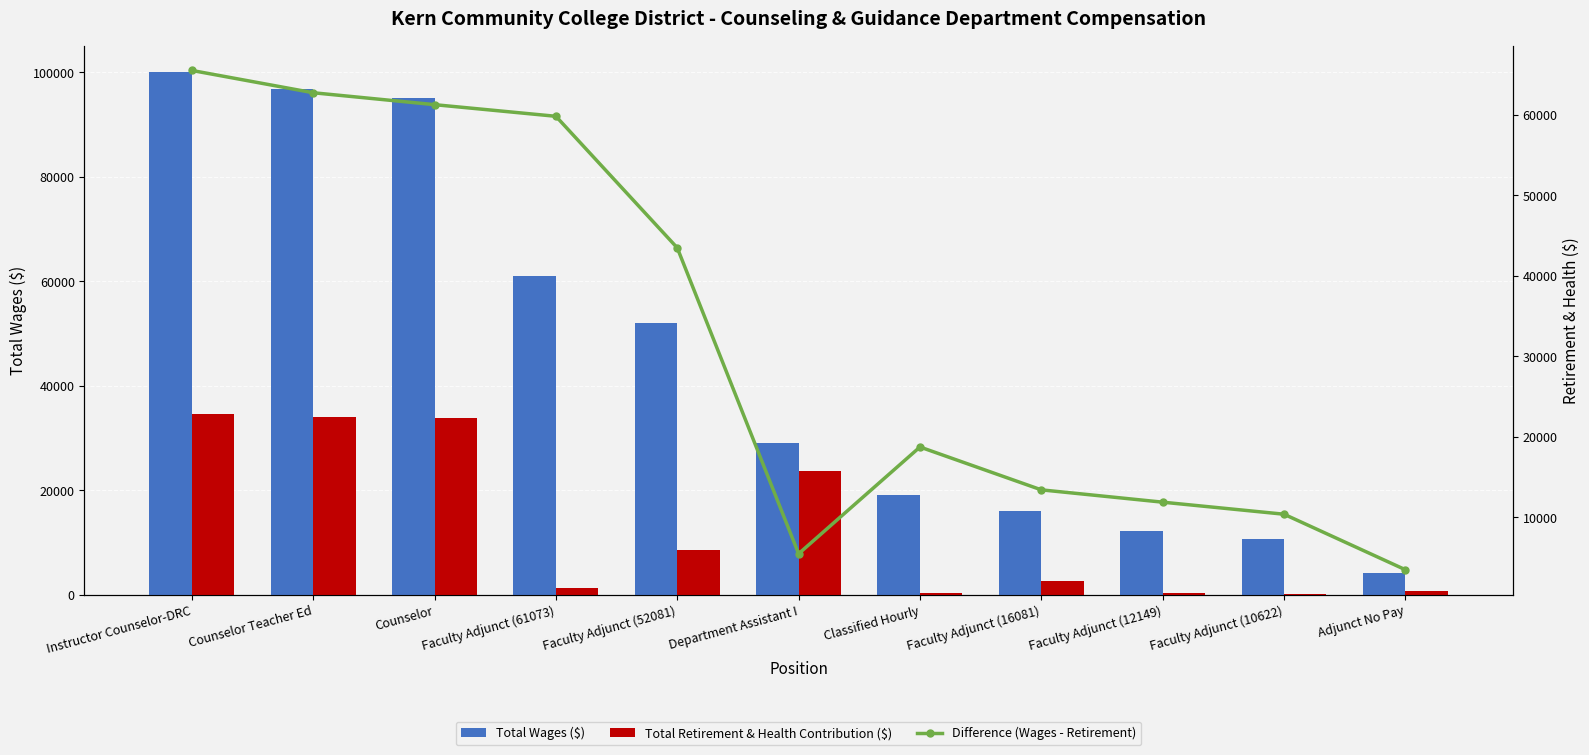

List the series in order of their peak value, highest first.

Total Wages ($), Difference (Wages - Retirement), Total Retirement & Health Contribution ($)